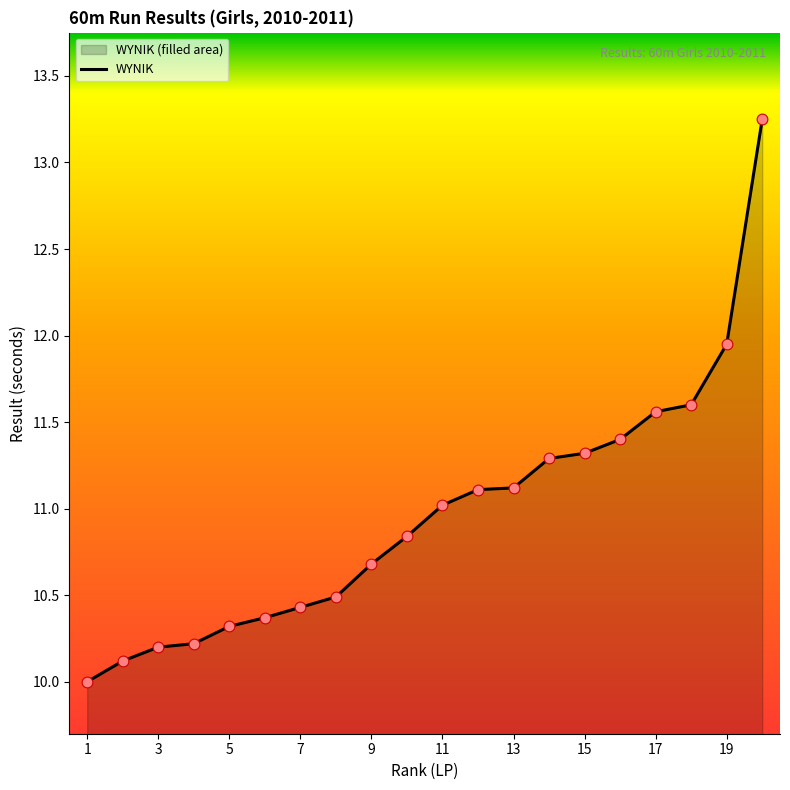

What is the change in value from 12 to 15?

+0.2